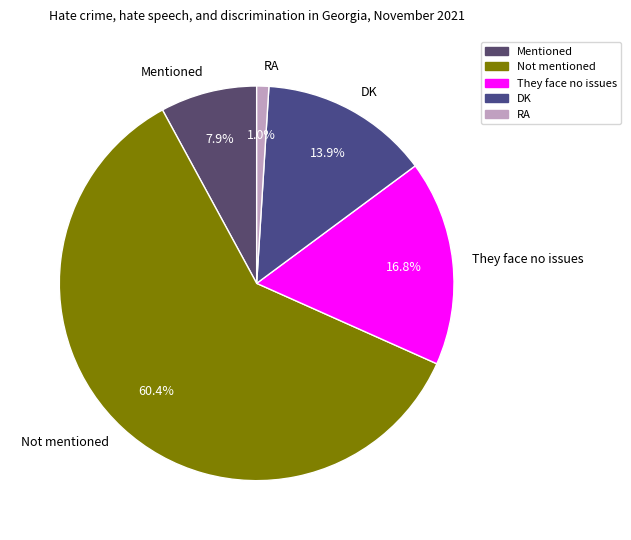

To the nearest percent, what is the difference between the RA and They face no issues slice percentages?

16%